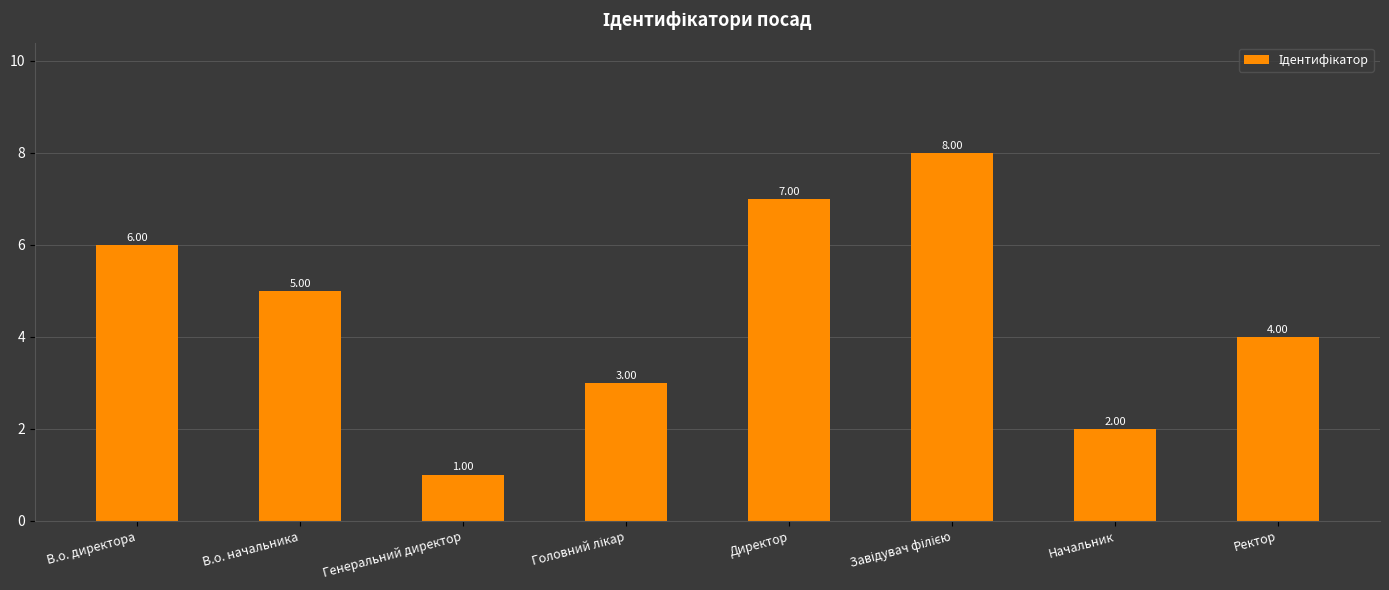

What is the difference between the maximum and second lowest values?

6